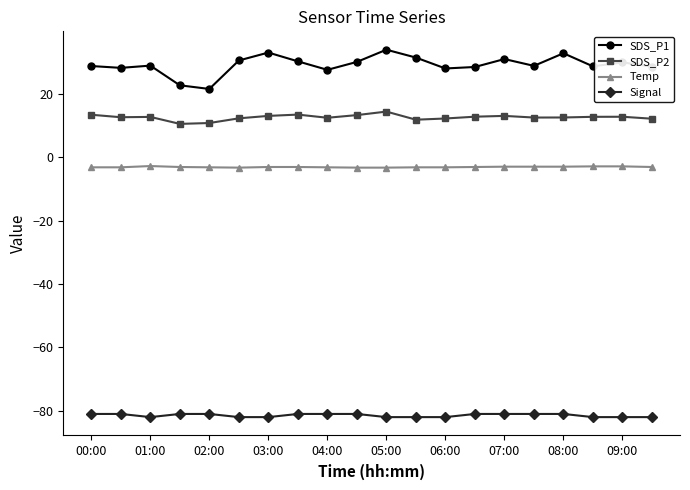

What is the maximum value for SDS_P2?

14.4